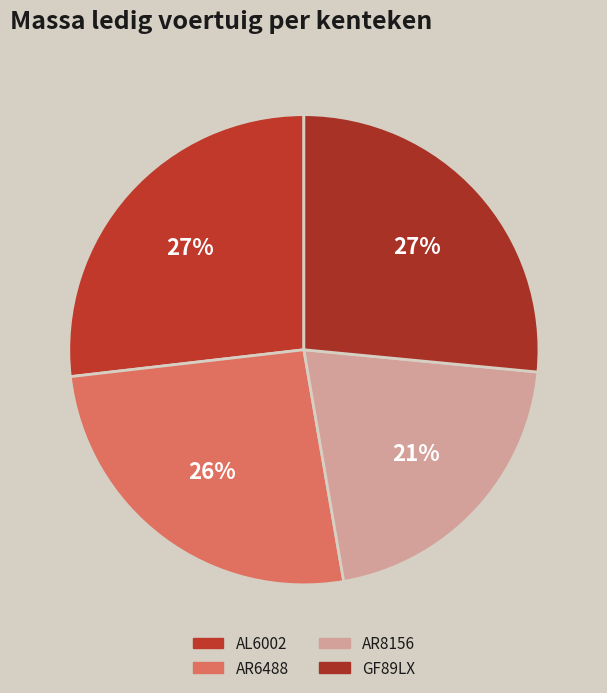

Is it true that GF89LX is 16% of the pie?

False